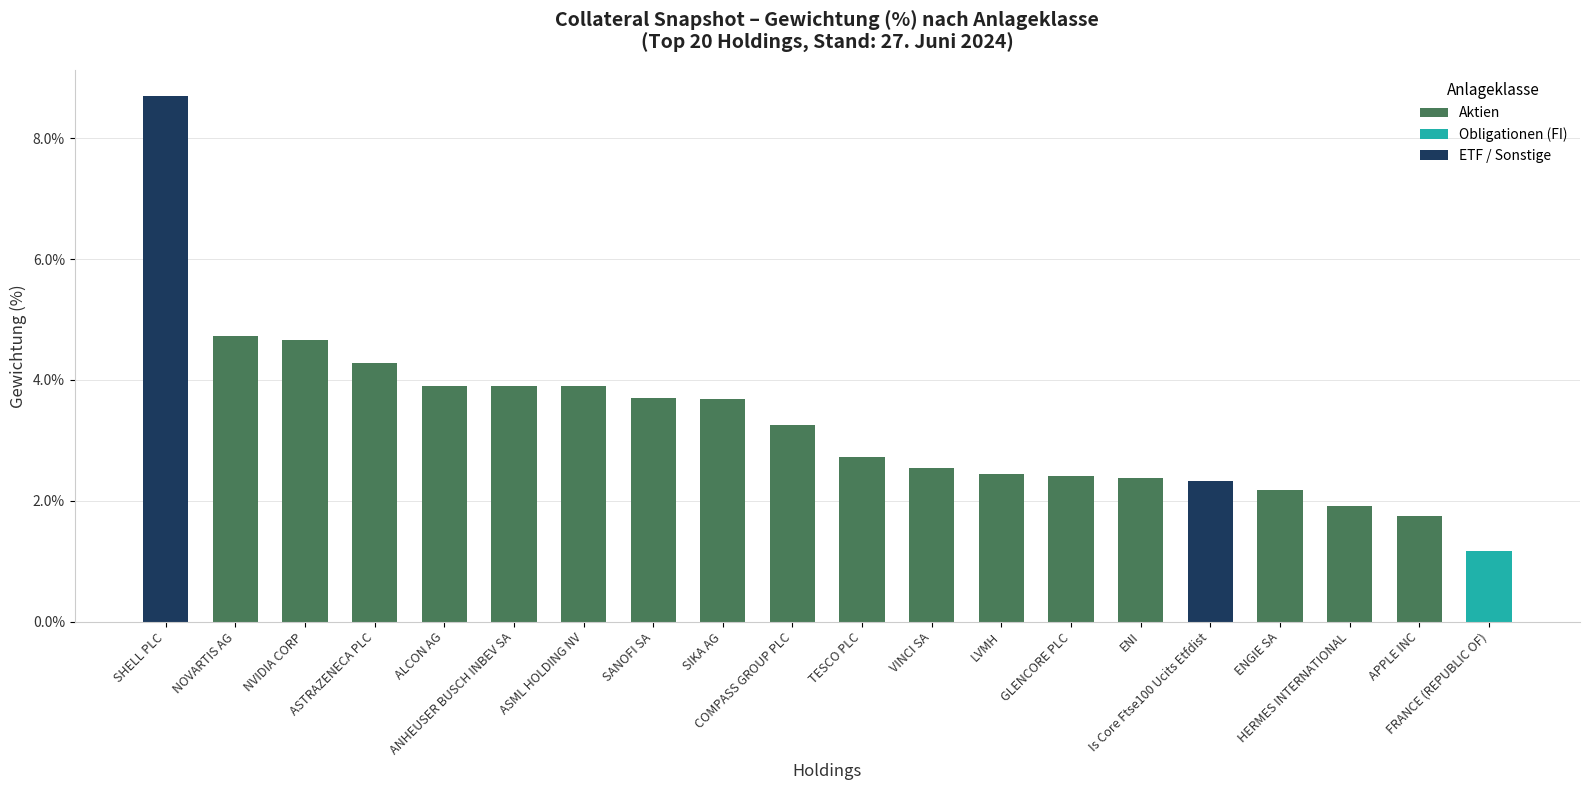

What is the sum of all Aktien values?

54.3